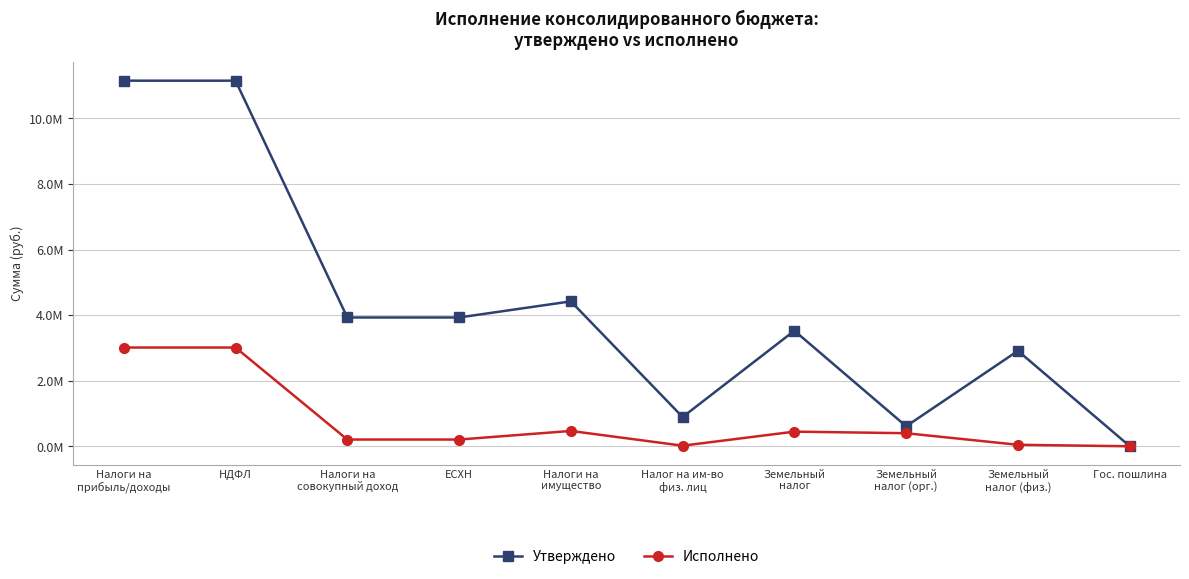

Reading right to left, what are all the values shown in this chart?

Утверждено: Гос. пошлина=7200.0	Земельный
налог (физ.)=2912900.0	Земельный
налог (орг.)=613200.0	Земельный
налог=3526100.0	Налог на им-во
физ. лиц=895100.0	Налоги на
имущество=4421200.0	ЕСХН=3930000.0	Налоги на
совокупный доход=3930000.0	НДФЛ=11150000.0	Налоги на
прибыль/доходы=11150000.0
Исполнено: Гос. пошлина=2930.0	Земельный
налог (физ.)=48167.9	Земельный
налог (орг.)=401267.0	Земельный
налог=449434.9	Налог на им-во
физ. лиц=20939.4	Налоги на
имущество=470374.3	ЕСХН=208314.2	Налоги на
совокупный доход=208314.2	НДФЛ=3013603.6	Налоги на
прибыль/доходы=3013603.6